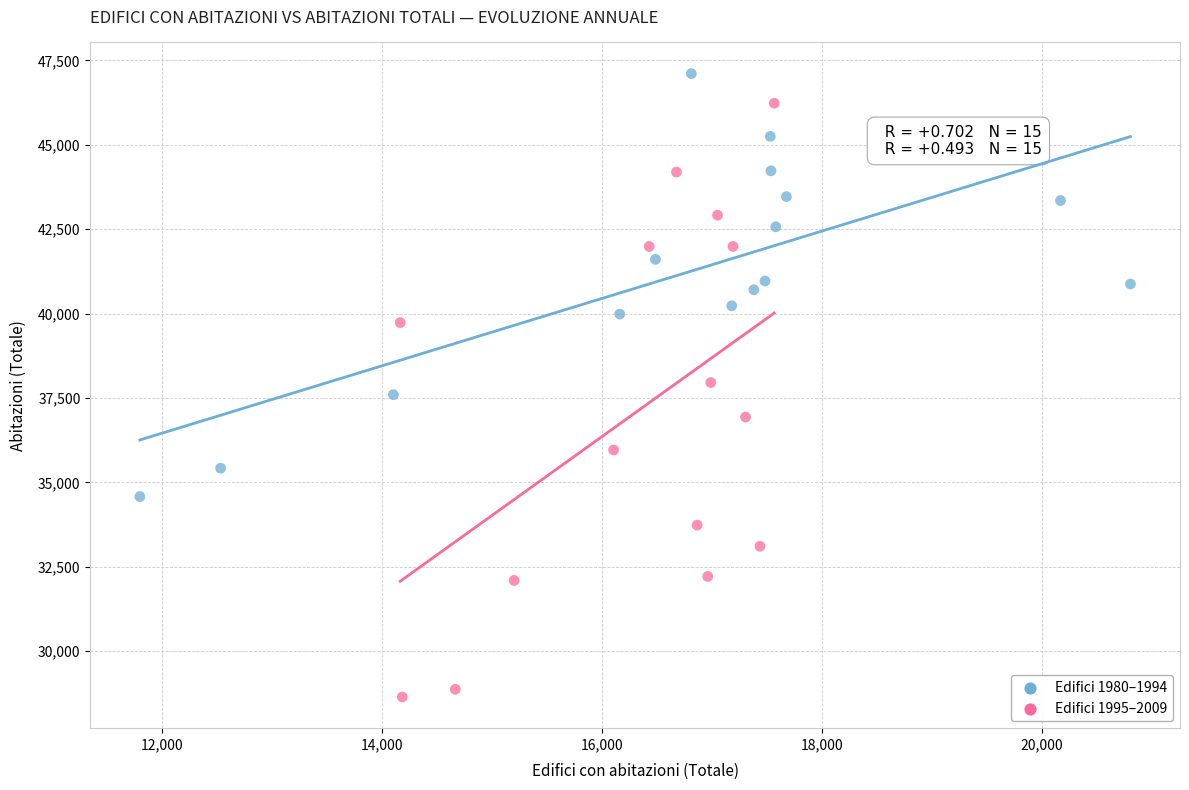

Which series reaches the maximum Y coordinate?

Edifici 1980–1994